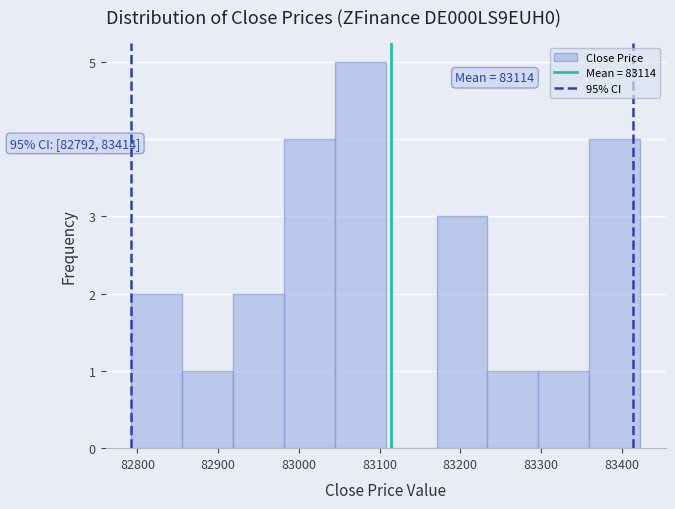

Which range on the x-axis has the tallest bar?

83040 to 83110